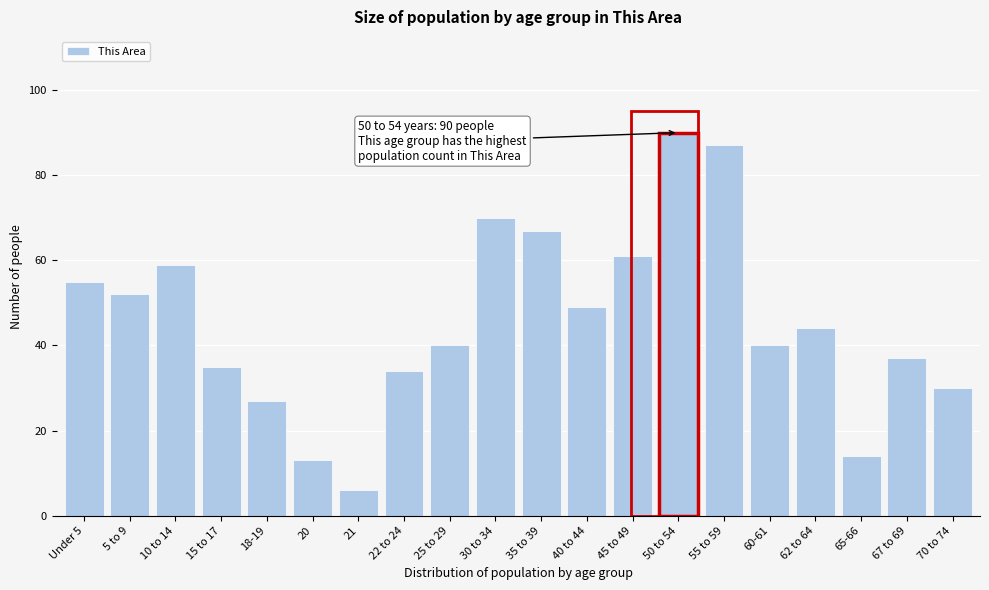

Reading left to right, transcribe all the data shown in this chart.

Under 5=55	5 to 9=52	10 to 14=59	15 to 17=35	18-19=27	20=13	21=6	22 to 24=34	25 to 29=40	30 to 34=70	35 to 39=67	40 to 44=49	45 to 49=61	50 to 54=90	55 to 59=87	60-61=40	62 to 64=44	65-66=14	67 to 69=37	70 to 74=30